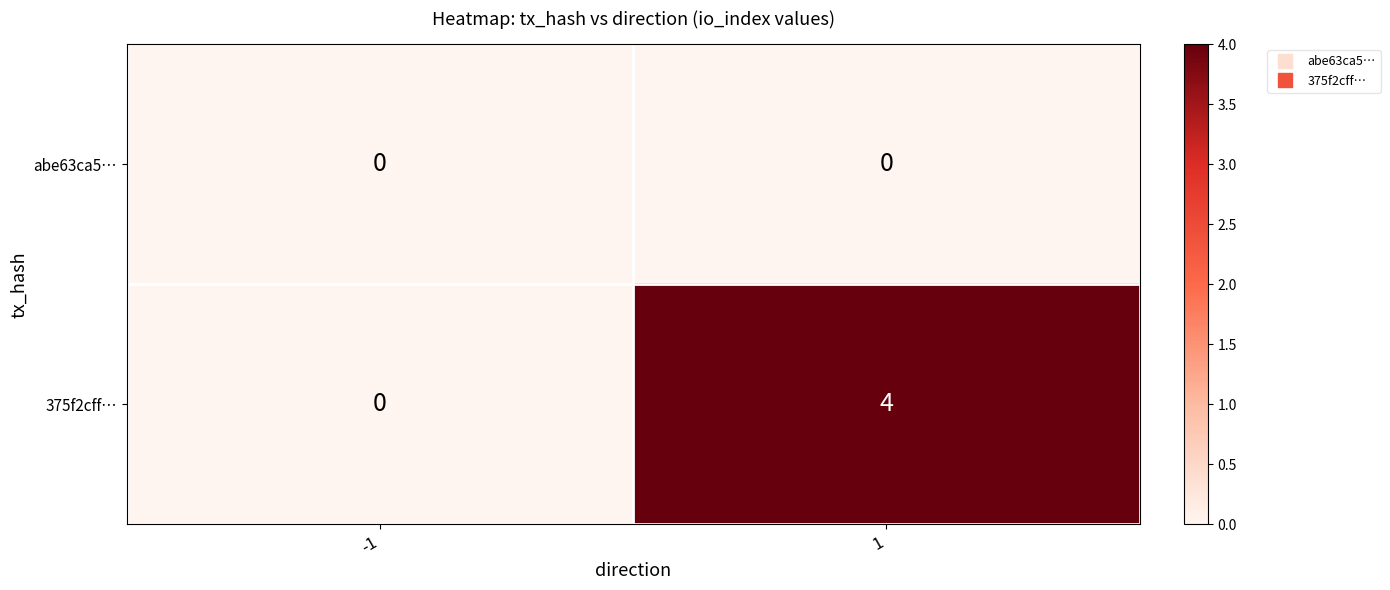

What is the greatest value displayed?

4